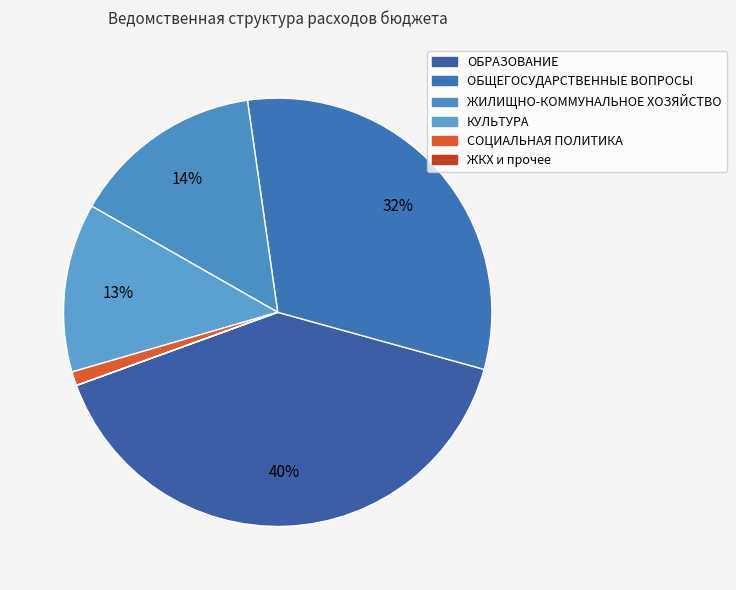

Does ЖИЛИЩНО-КОММУНАЛЬНОЕ ХОЗЯЙСТВО represent more than half of the total?

No